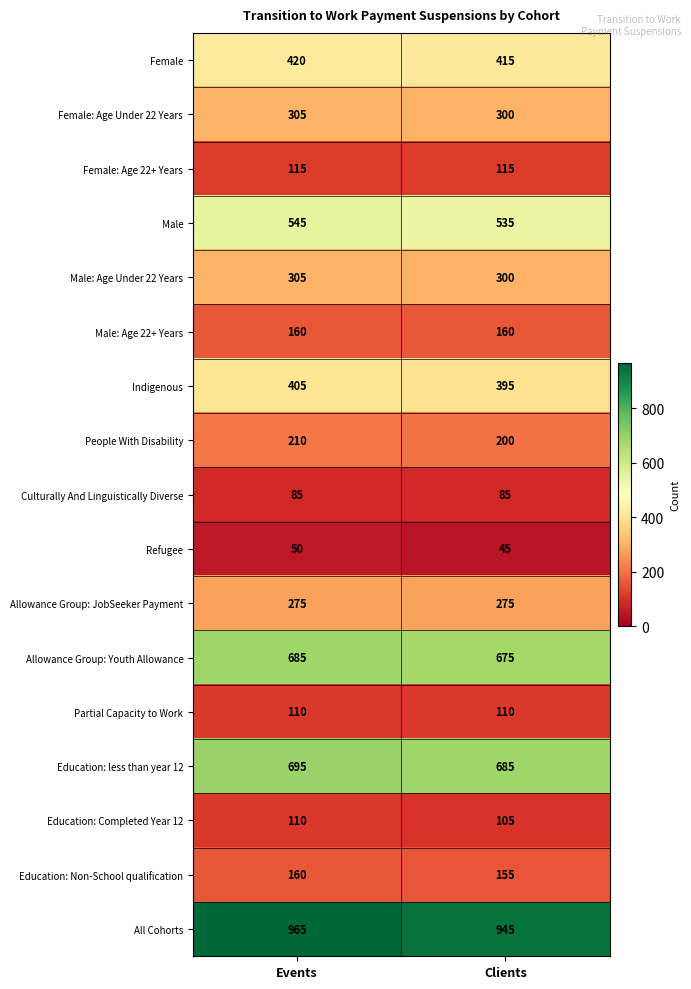

Which series changed the most between Events and Clients?

All Cohorts